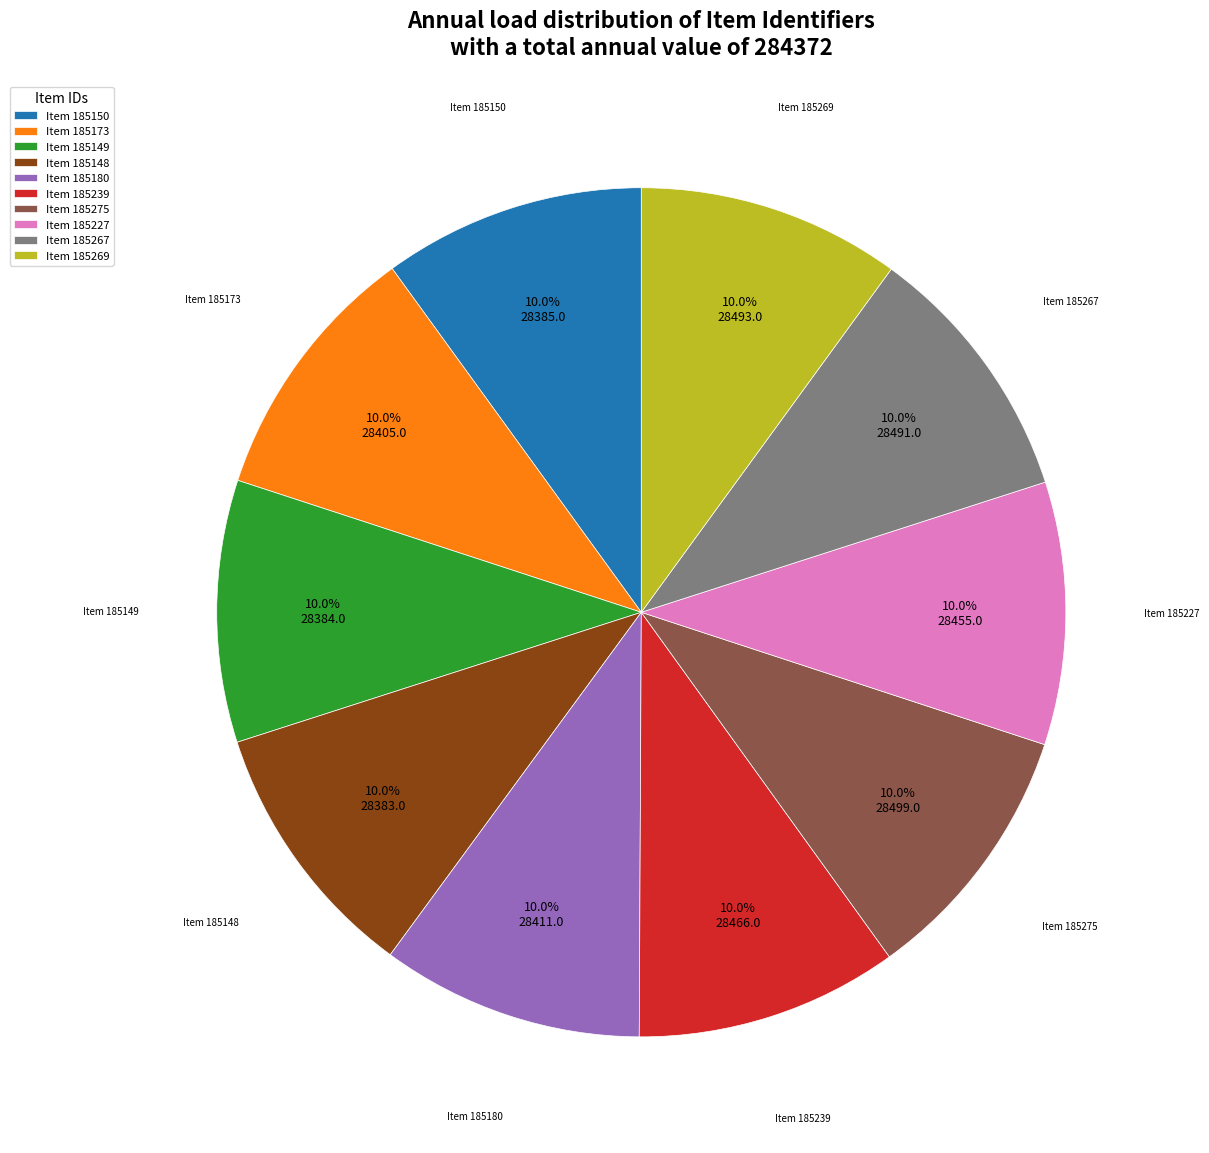

What portion of the pie excludes Item 185227?

90.0%